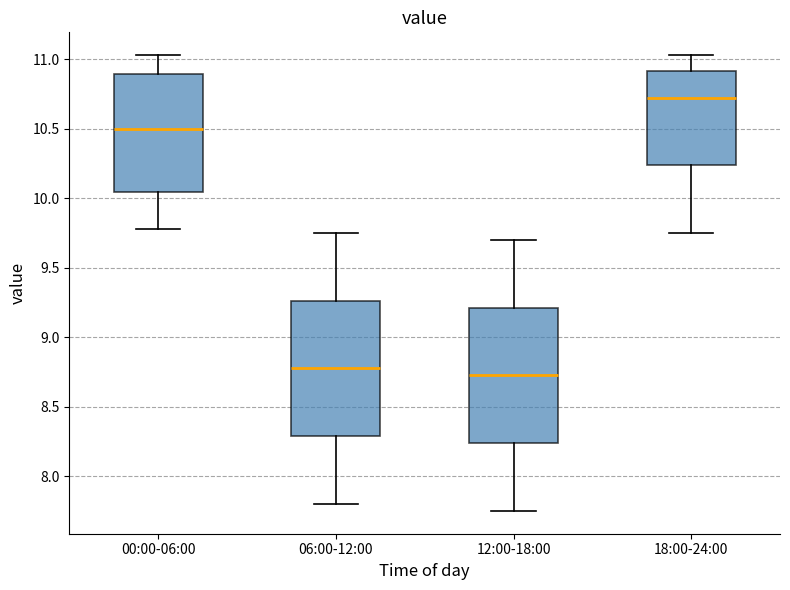

Which box's median line is the lowest?

12:00-18:00